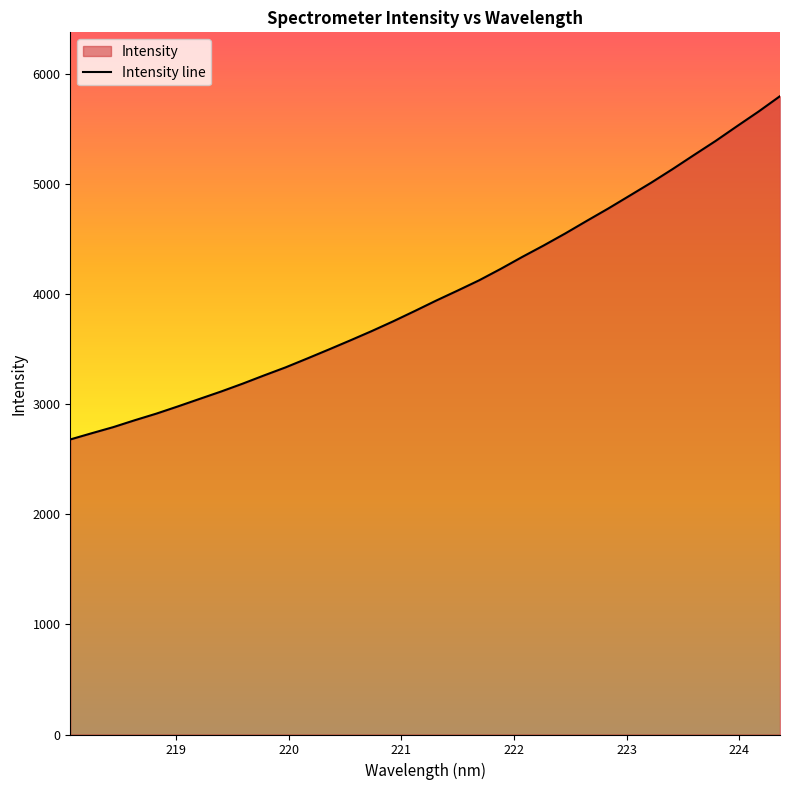

The value at 224.1709 is 5658.2. True or false?

True